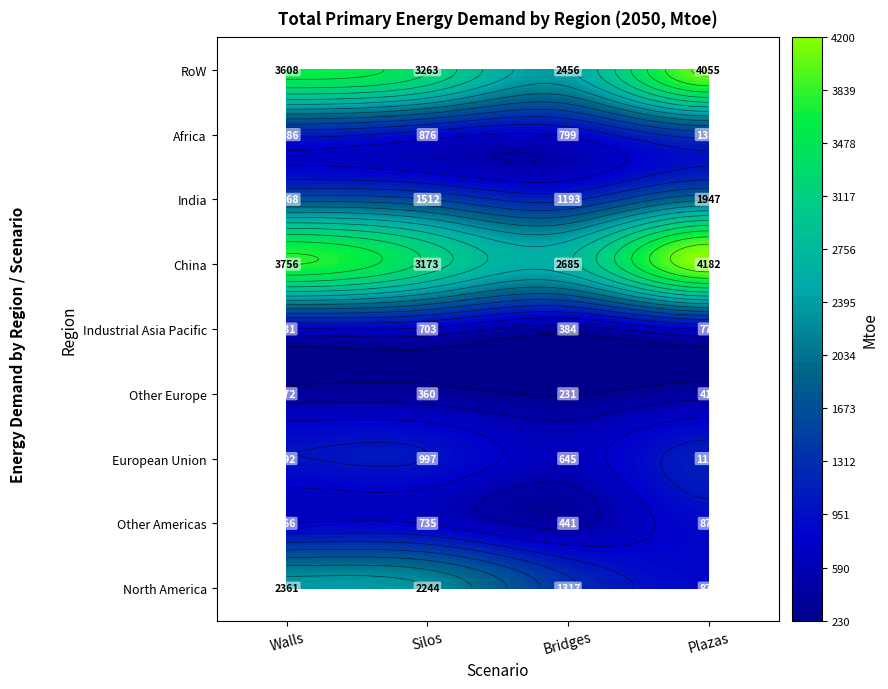

Reading right to left, what are all the values shown in this chart?

North America: Plazas=876.3	Bridges=1316.6	Silos=2243.8	Walls=2360.9
Other Americas: Plazas=876.3	Bridges=440.7	Silos=735.3	Walls=766.0
European Union: Plazas=1110.1	Bridges=644.8	Silos=996.6	Walls=992.4
Other Europe: Plazas=415.2	Bridges=230.6	Silos=360.1	Walls=371.5
Industrial Asia Pacific: Plazas=769.8	Bridges=383.6	Silos=702.7	Walls=731.3
China: Plazas=4182.1	Bridges=2684.8	Silos=3172.9	Walls=3756.3
India: Plazas=1947.2	Bridges=1192.5	Silos=1511.6	Walls=1667.7
Africa: Plazas=1373.4	Bridges=799.0	Silos=876.4	Walls=1085.6
RoW: Plazas=4054.5	Bridges=2455.6	Silos=3263.0	Walls=3608.4